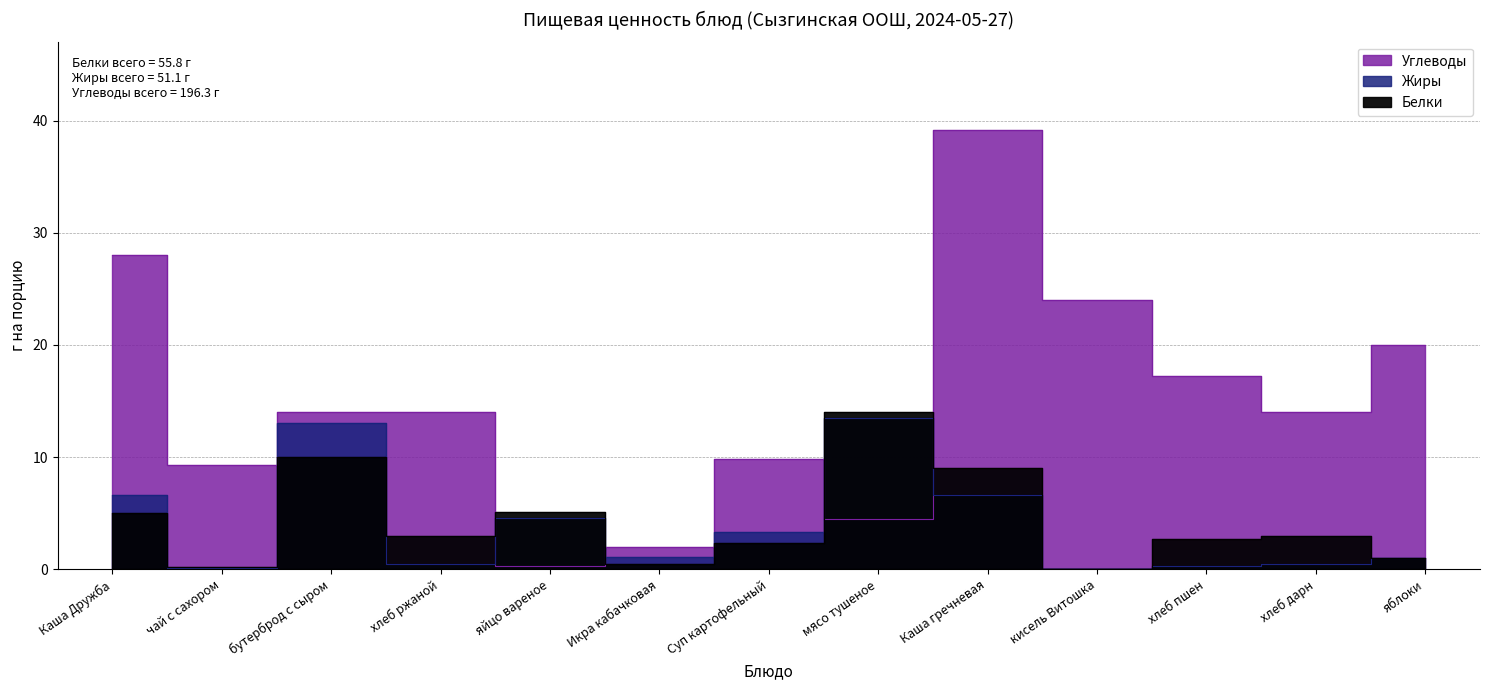

What are all the series names shown in the legend?

Белки, Жиры, Углеводы